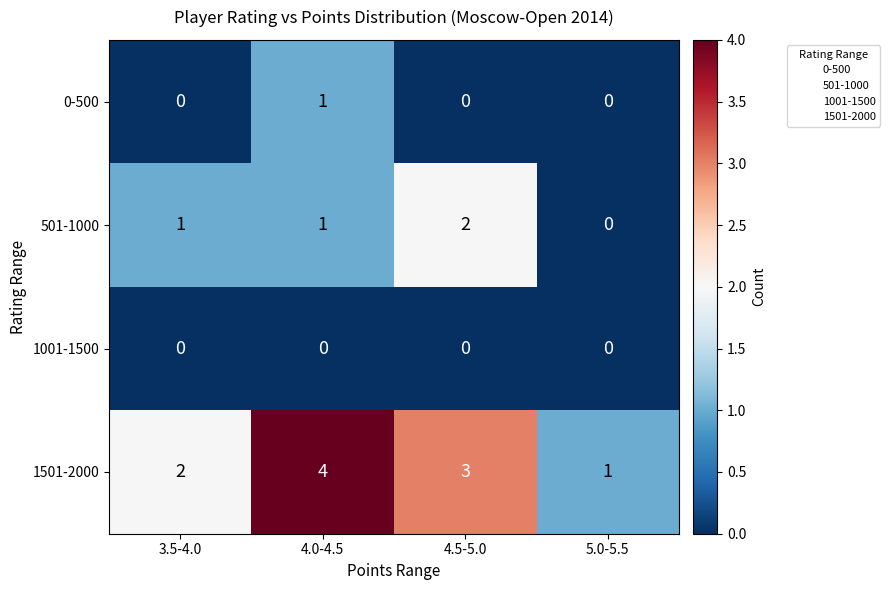

Is it true that 1501-2000 equals 3 at 4.5-5.0?

True